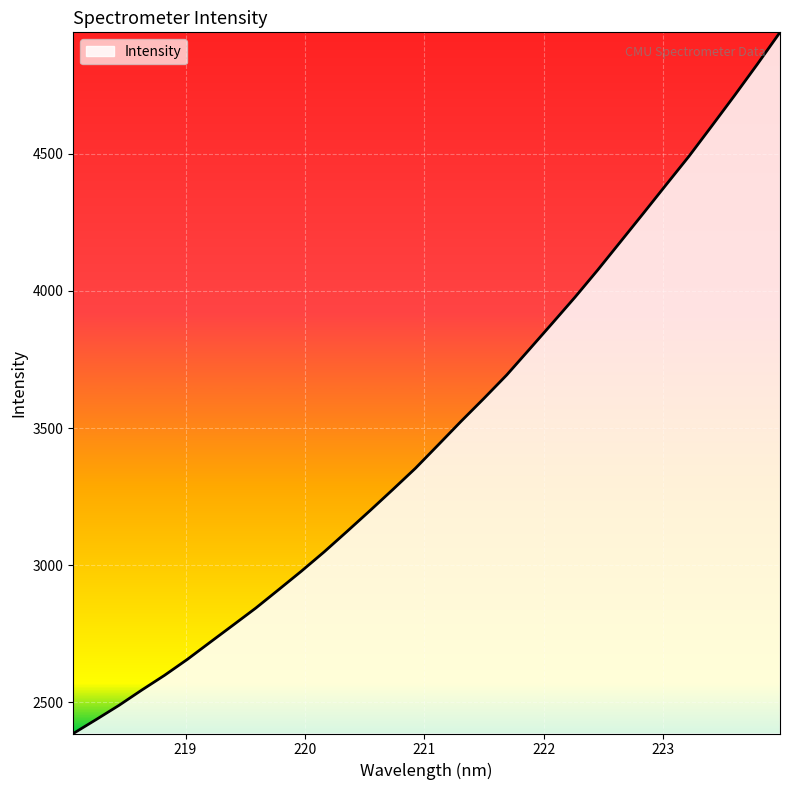

What is the smallest value displayed?

2386.4